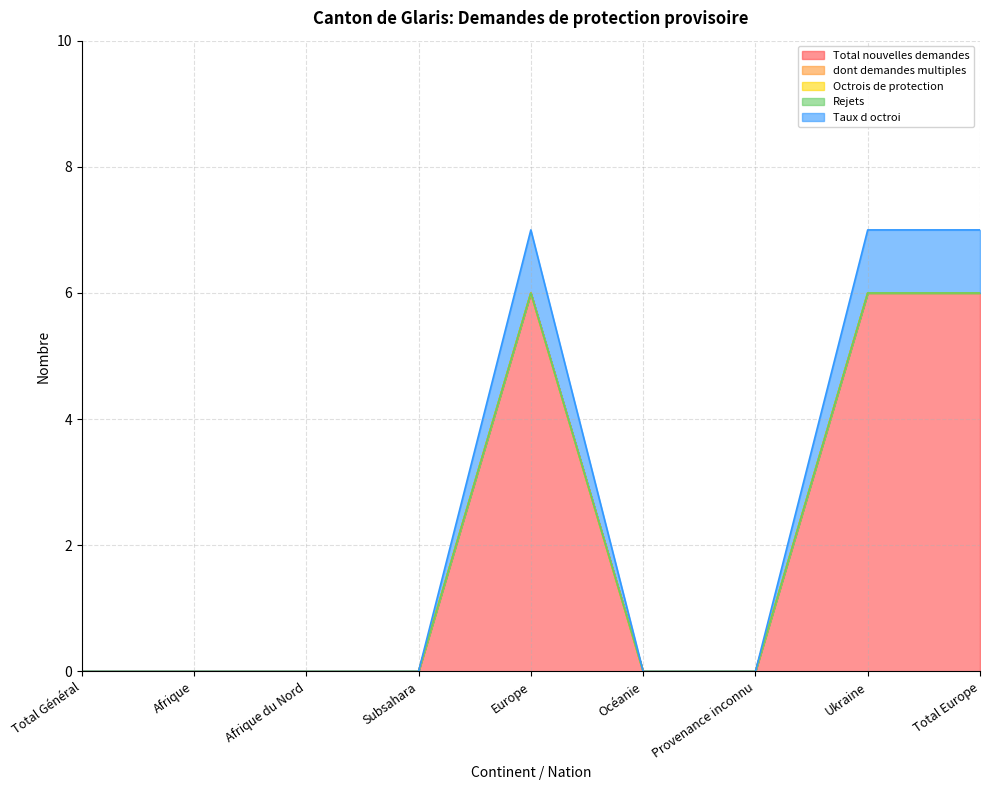

True or false: Rejets has more than 1 interior local peaks.

False